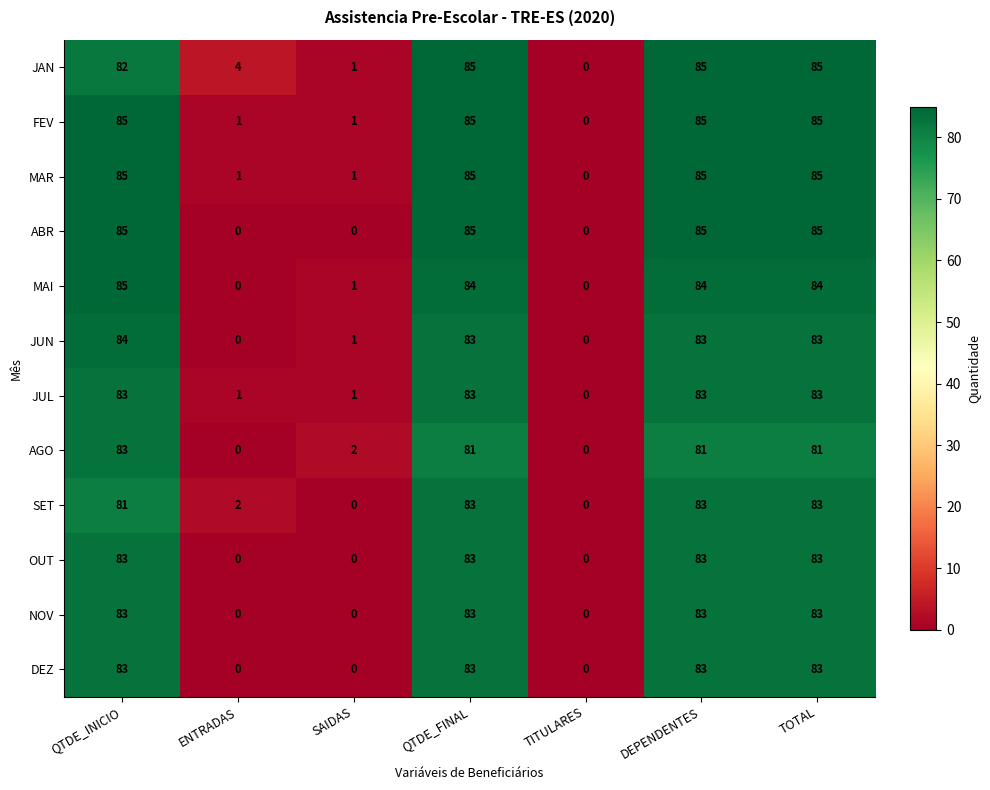

What is the total value across all series at ENTRADAS?

9